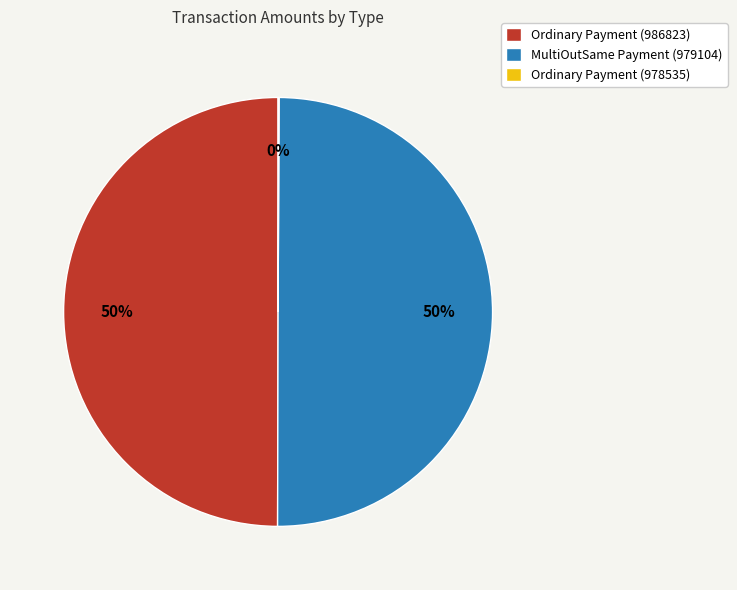

To the nearest percent, what percentage of the pie is Ordinary Payment (986823)?

50%